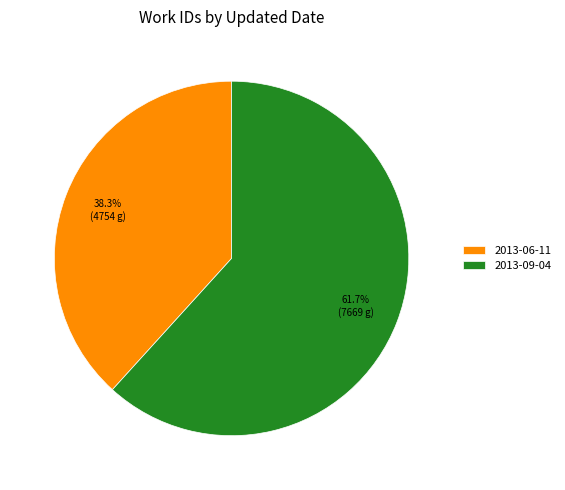

To the nearest percent, what portion does 2013-09-04 represent?

62%